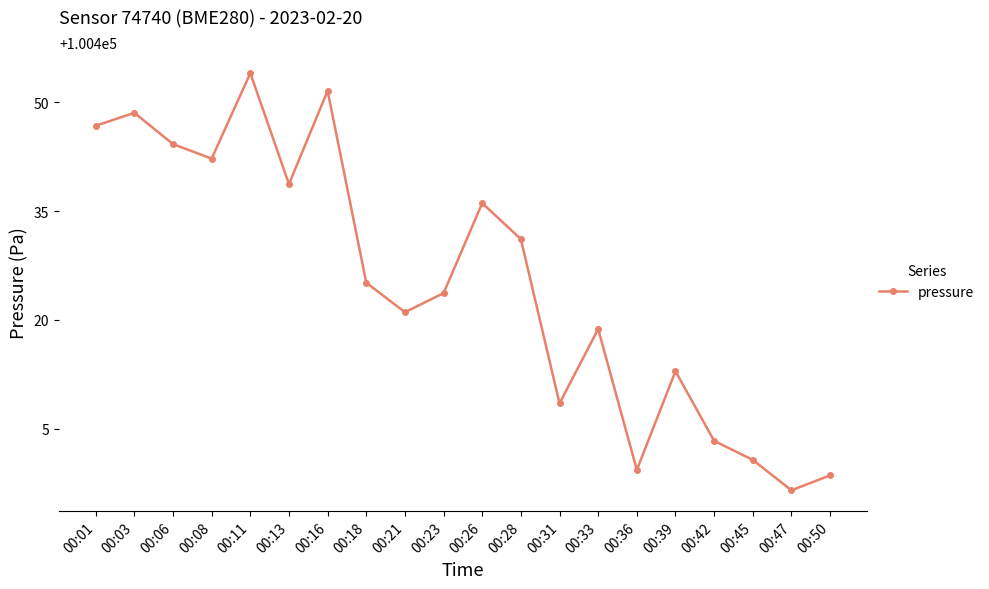

Between 00:13 and 00:36, which is larger?

00:13